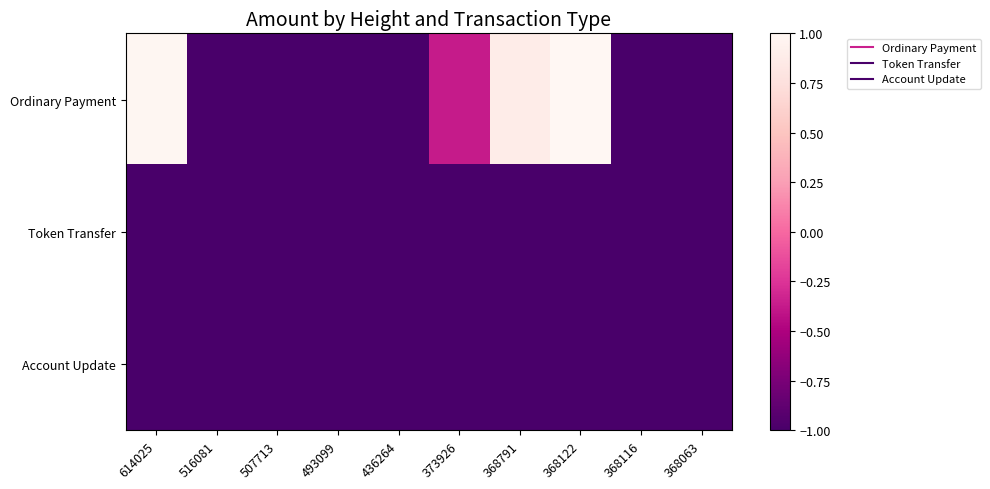

Rank the series by their maximum value, from highest to lowest.

Ordinary Payment, Token Transfer, Account Update